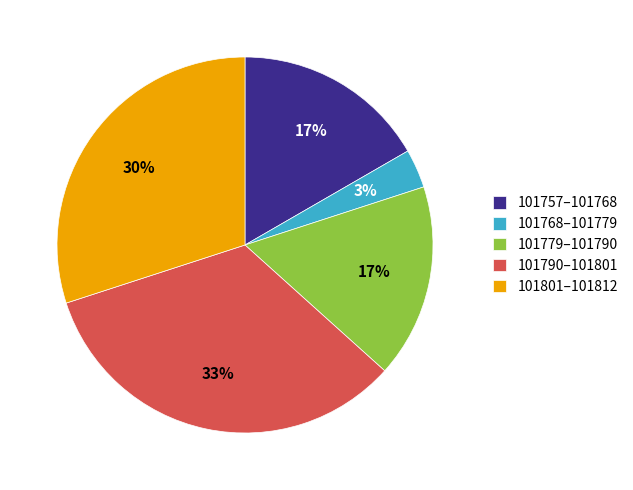

Is it true that 101757–101768 is 29% of the pie?

False